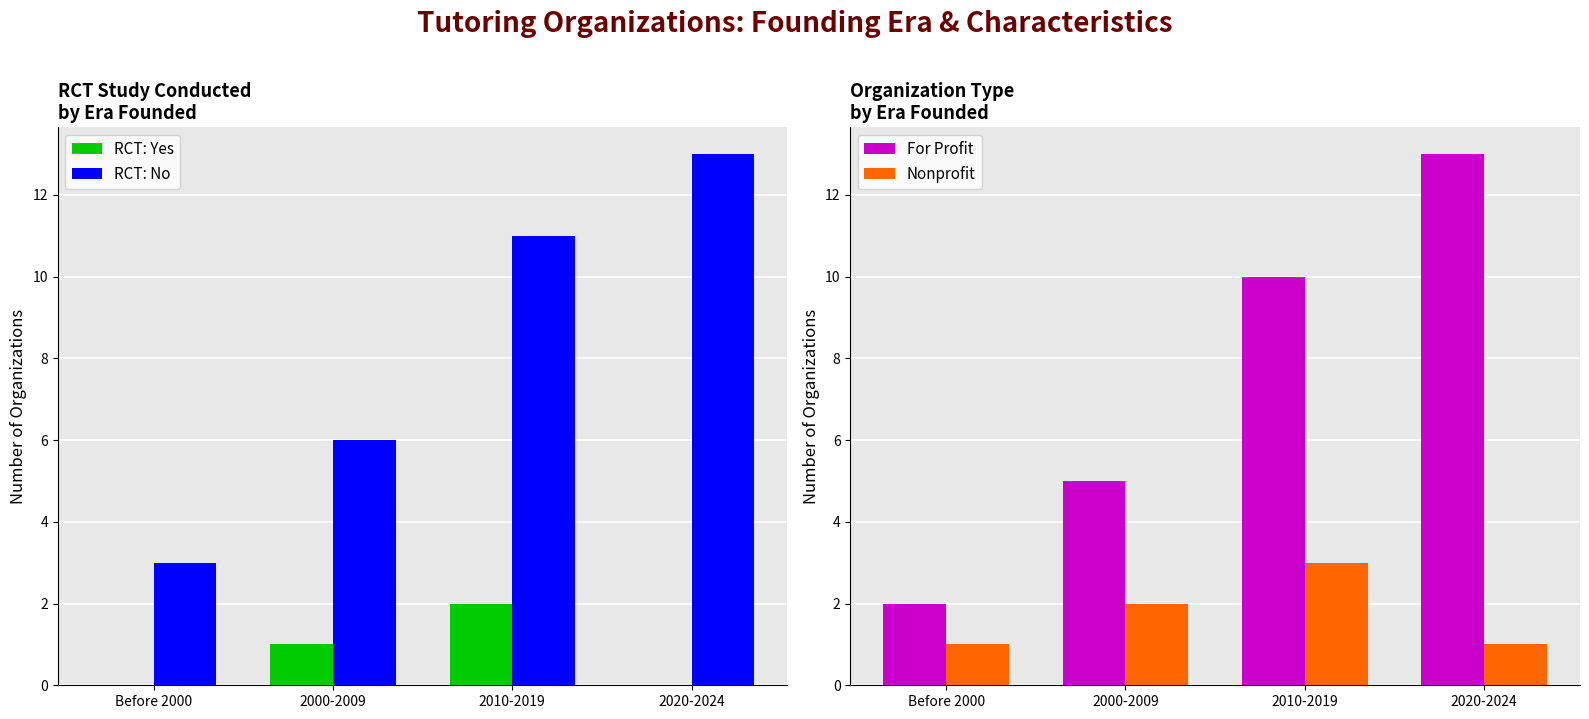

What is the sum of the For Profit values at 2010-2019 and 2020-2024?

23